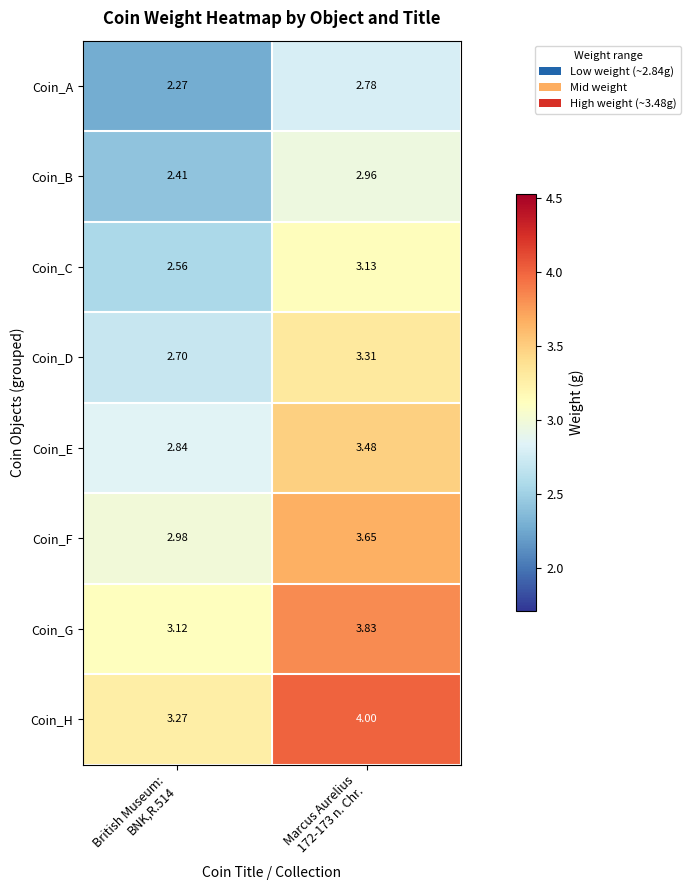

Which series has the largest range (max minus min)?

Coin_H